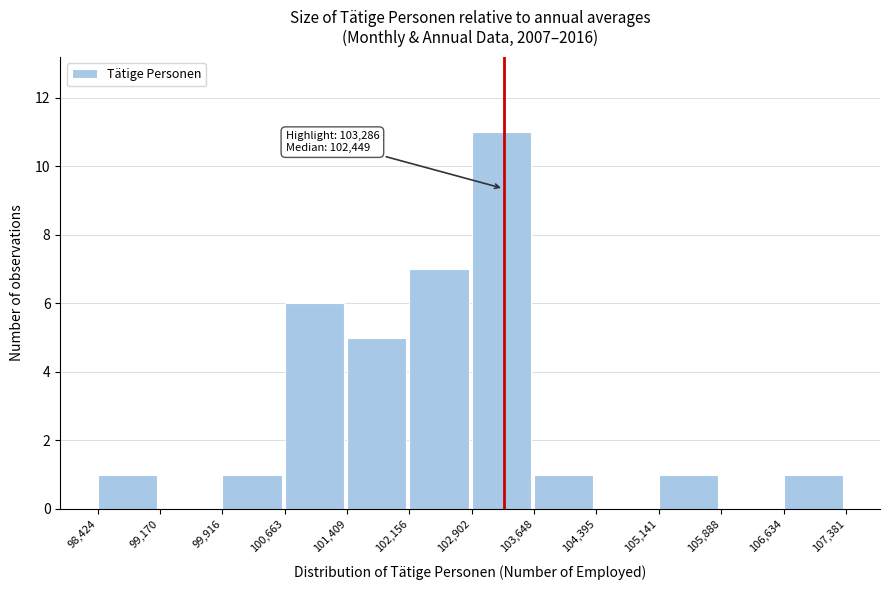

Over which range of the x-axis is the bar tallest?

102,902 to 103,648